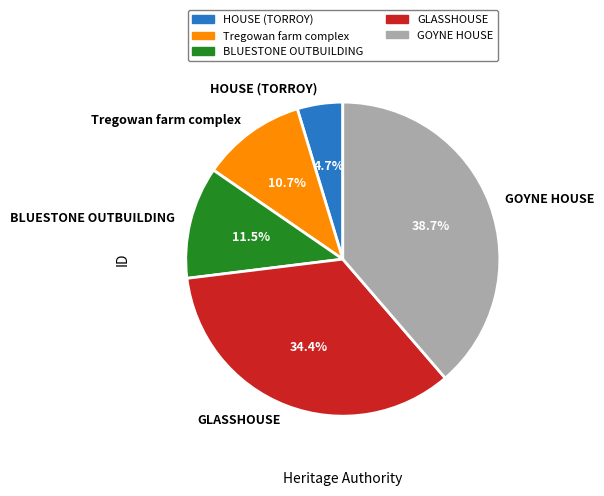

What is the ratio of the value at GLASSHOUSE to the value at GOYNE HOUSE?

0.9